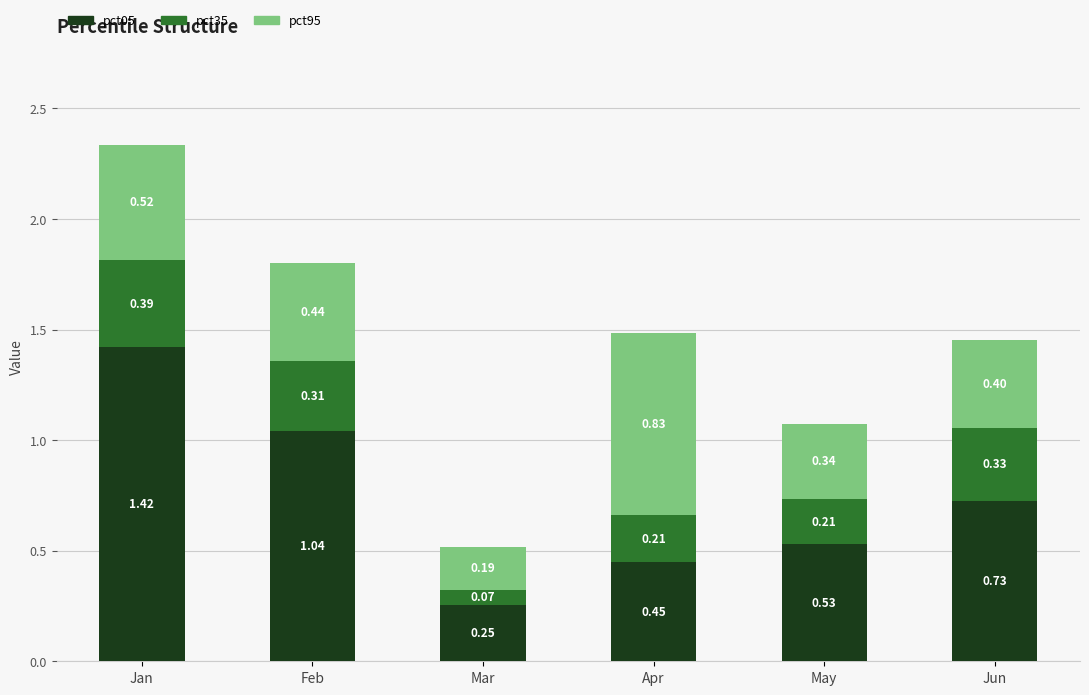

Is it true that pct05 equals 0.4 at Mar?

False